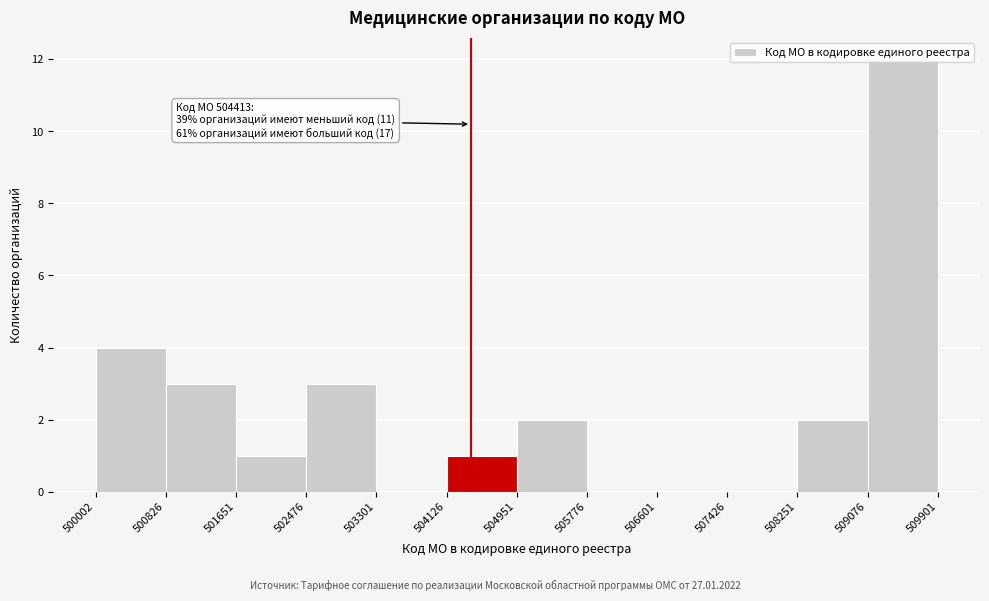

Over which range of the x-axis is the bar tallest?

509076 to 509901